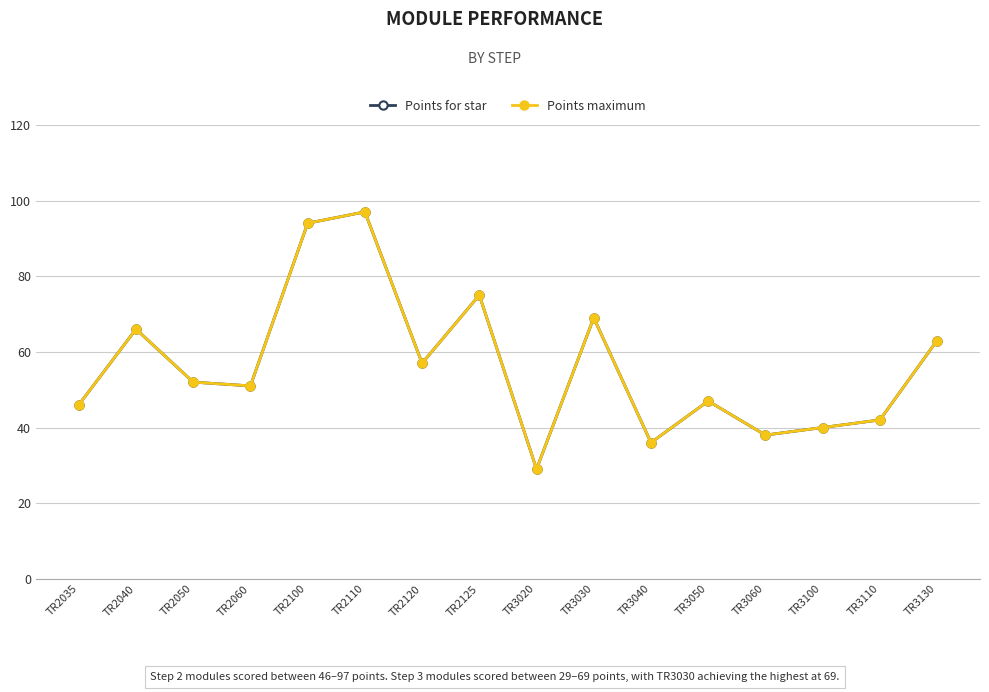

Does the chart have visible grid lines?

Yes